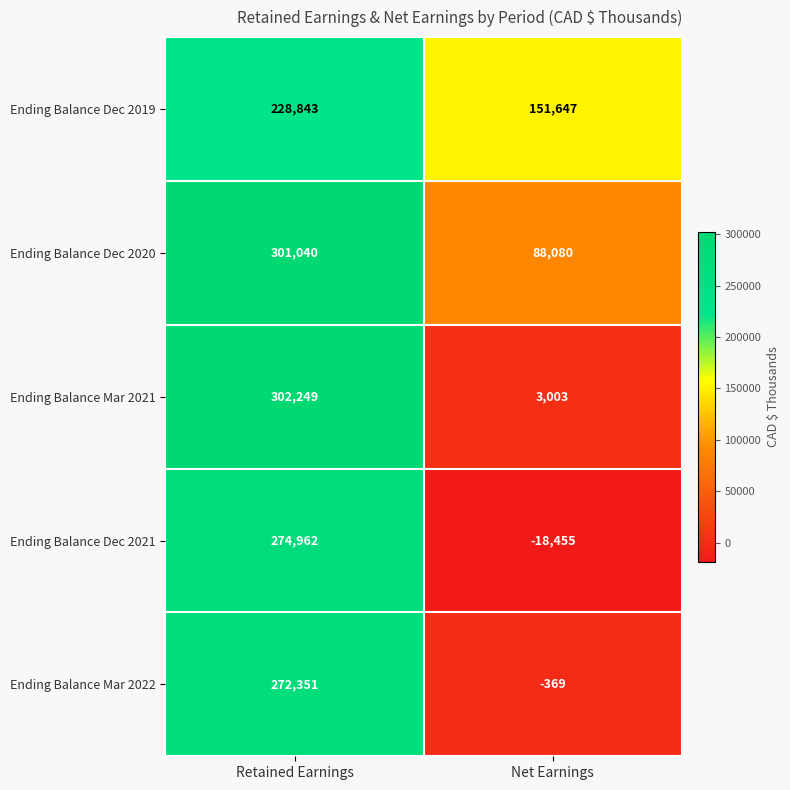

How many data points does each series have?

2